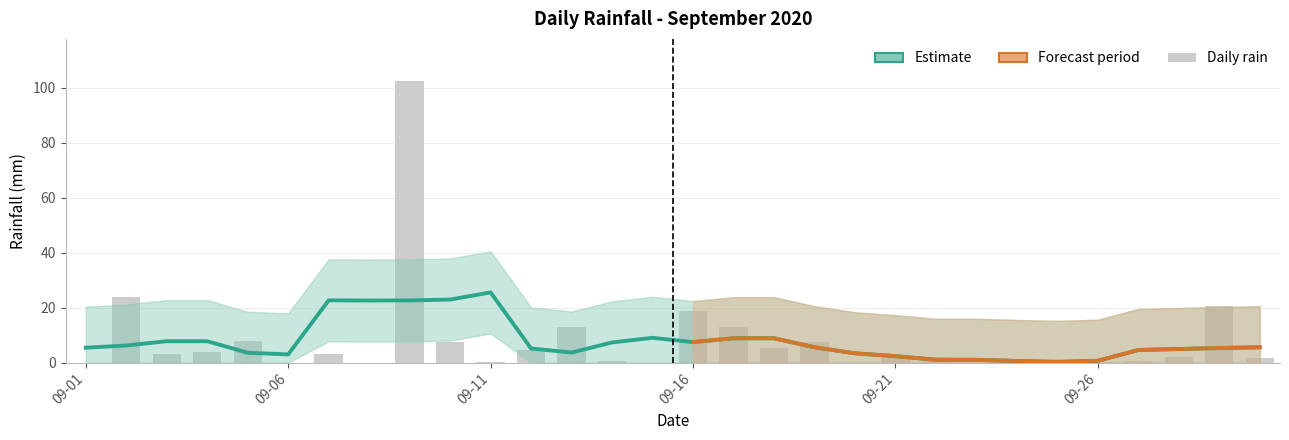

What is the difference between the maximum and minimum values?

102.4